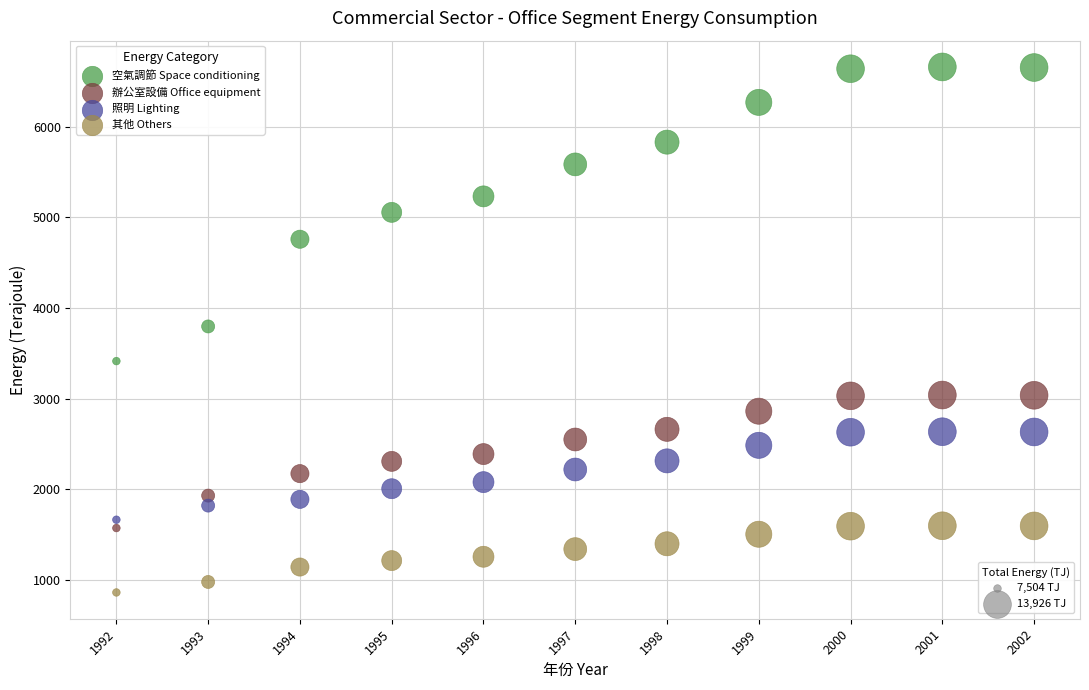

Across all data points, what is the range of X values (max minus min)?

10.0